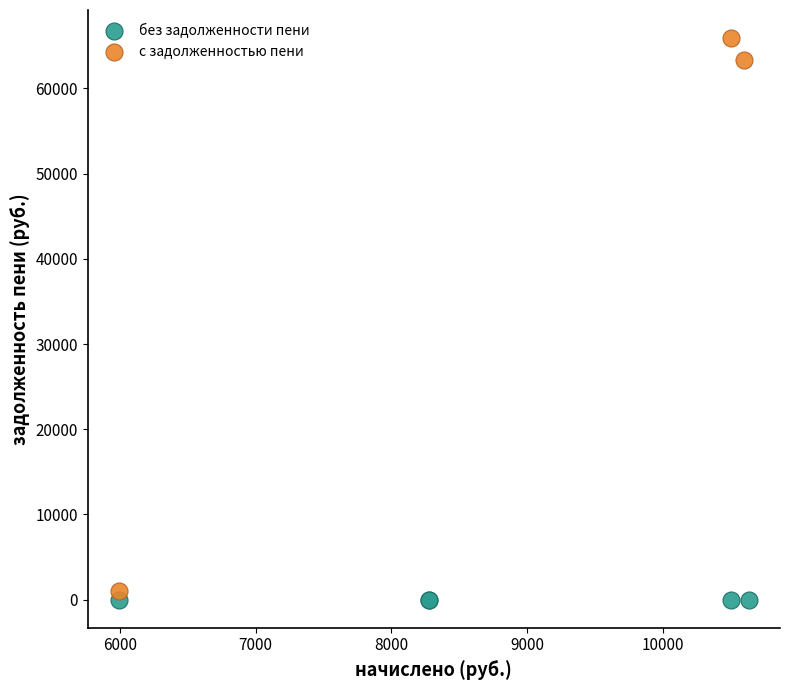

Which series reaches the maximum Y coordinate?

с задолженностью пени